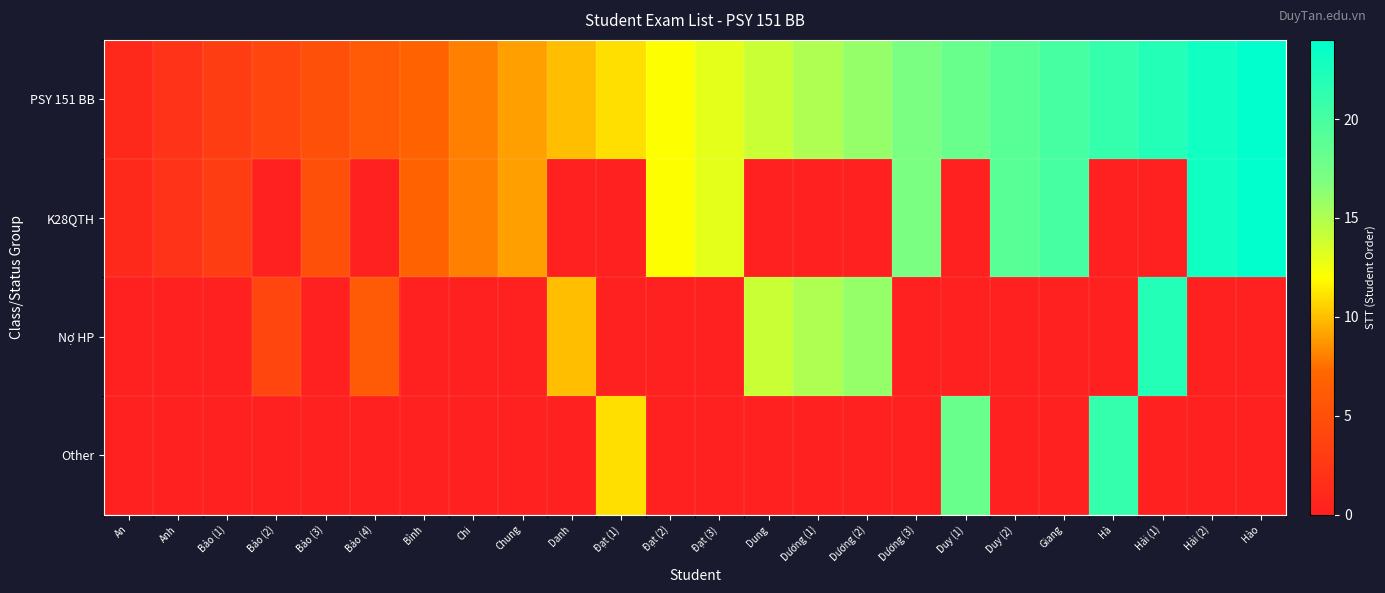

Which category has the highest value across all series?

Hào